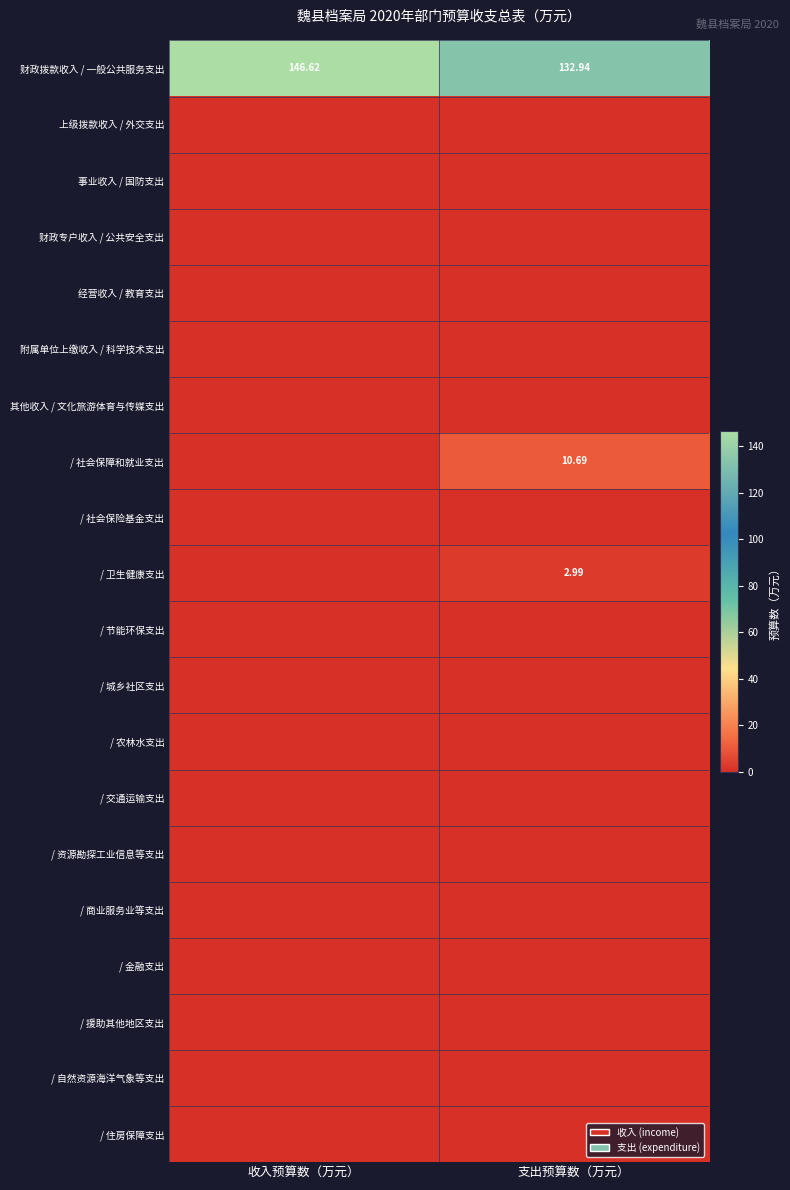

Rank the series by their maximum value, from lowest to highest.

上级拨款收入 / 外交支出, 事业收入 / 国防支出, 财政专户收入 / 公共安全支出, 经营收入 / 教育支出, 附属单位上缴收入 / 科学技术支出, 其他收入 / 文化旅游体育与传媒支出, / 社会保险基金支出, / 节能环保支出, / 城乡社区支出, / 农林水支出, / 交通运输支出, / 资源勘探工业信息等支出, / 商业服务业等支出, / 金融支出, / 援助其他地区支出, / 自然资源海洋气象等支出, / 住房保障支出, / 卫生健康支出, / 社会保障和就业支出, 财政拨款收入 / 一般公共服务支出